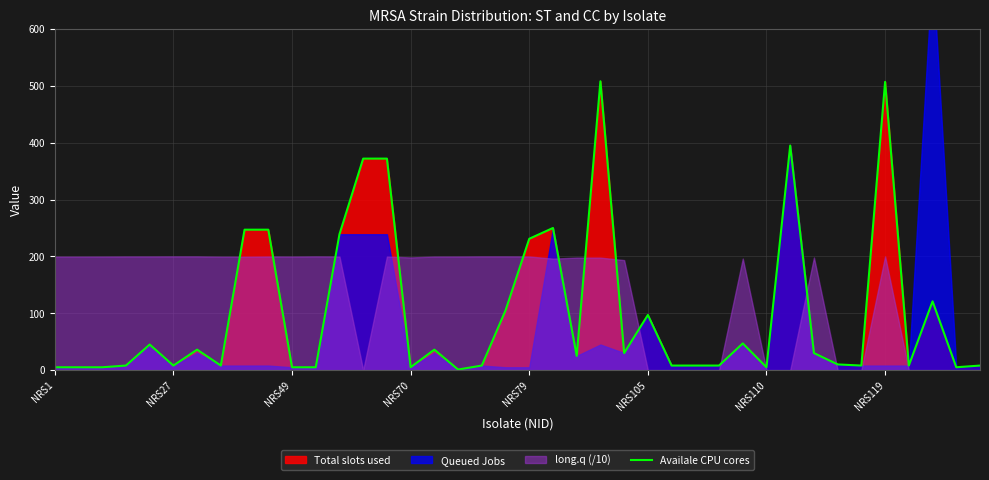

How many data points does each series have?

40